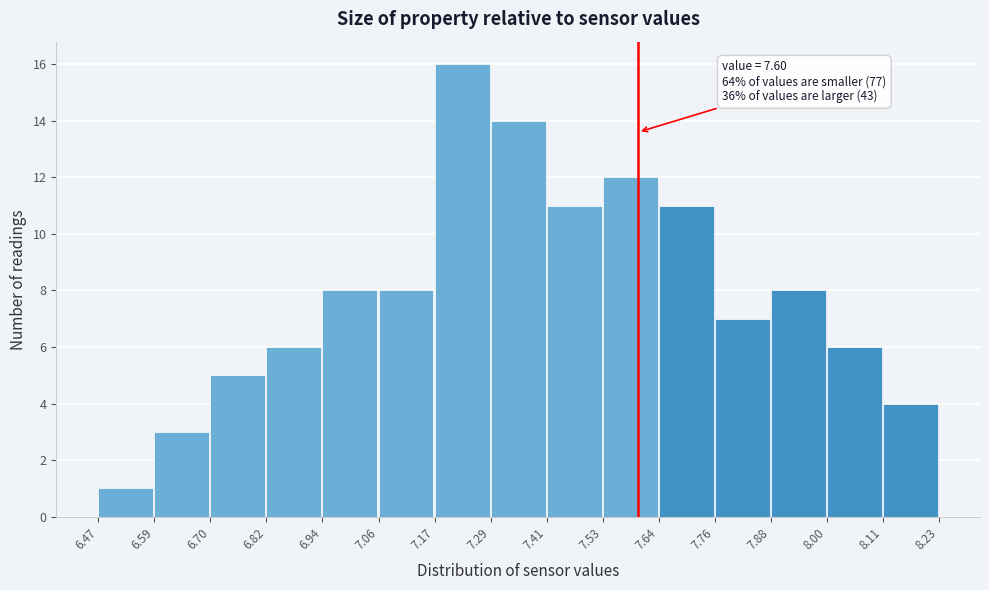

Which range on the x-axis has the tallest bar?

7.17 to 7.29